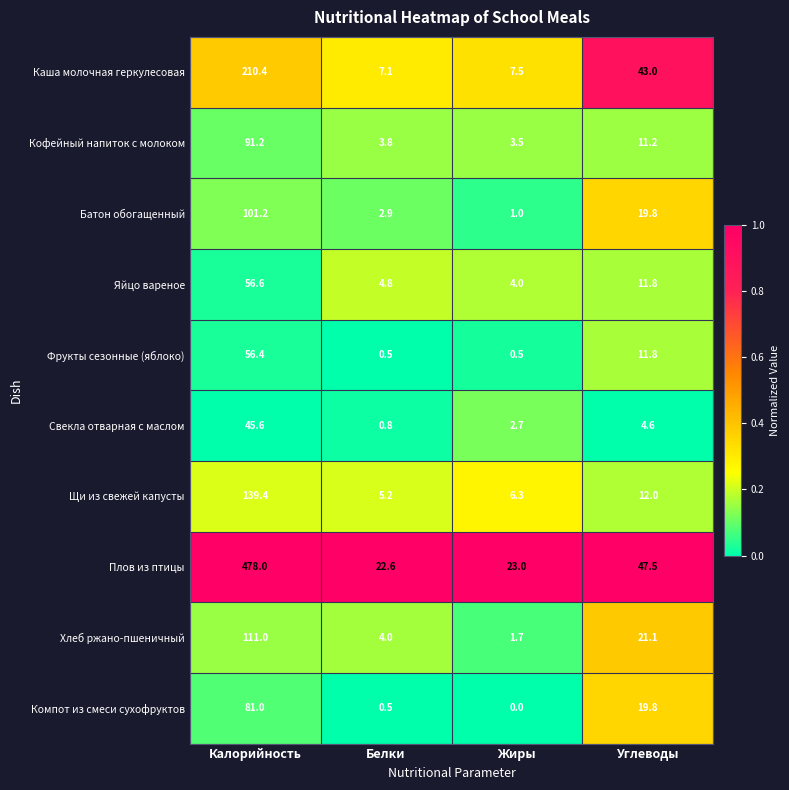

What is the sum of the Компот из смеси сухофруктов values at Жиры and Калорийность?

81.0